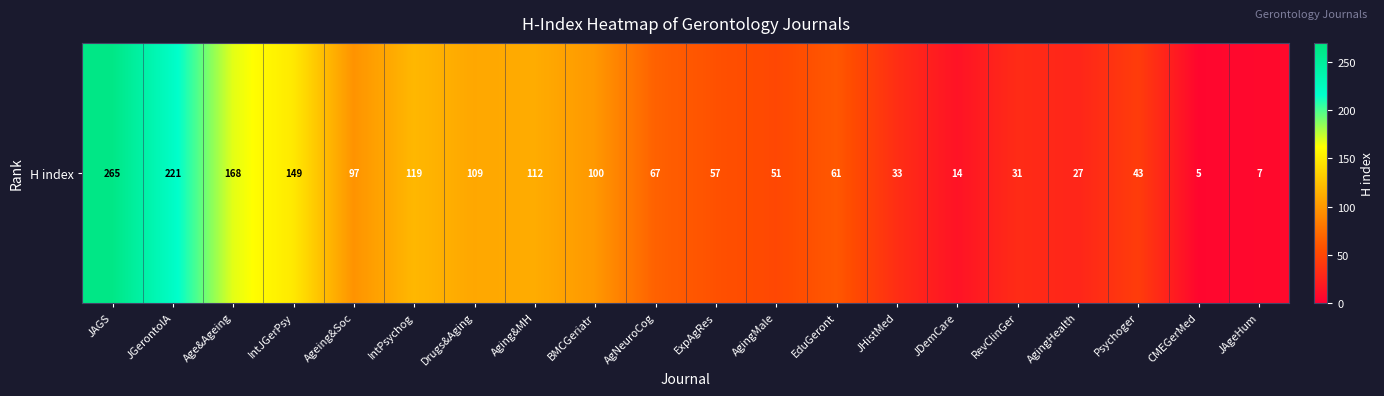

What is the change in value from Age&Ageing to Psychoger?

-125